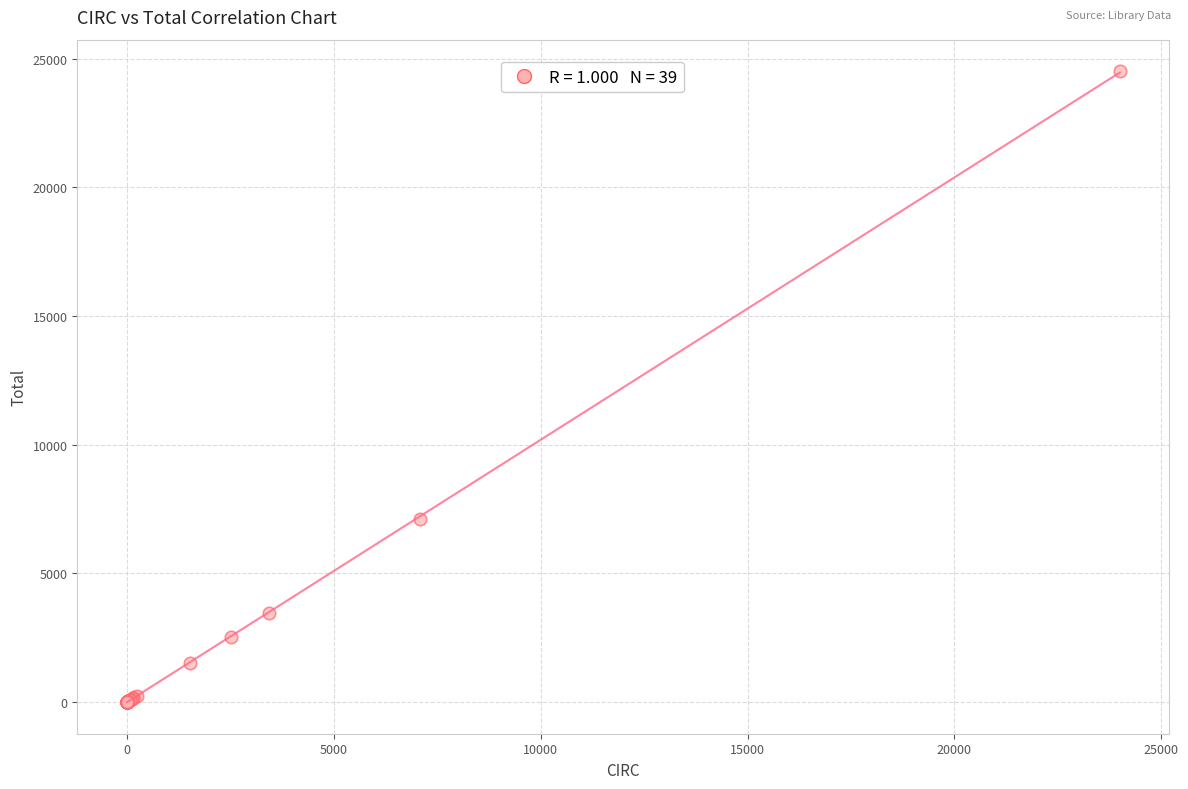

What Y value in the scatter plot is closest to 12257?

7094